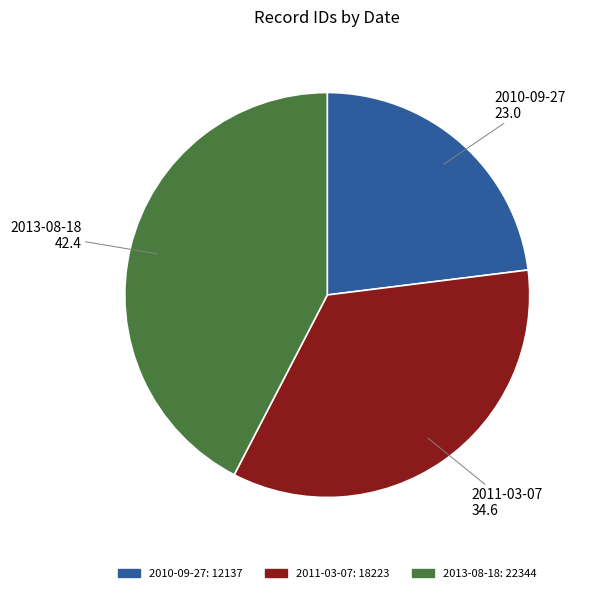

How many slices are in this pie chart?

3